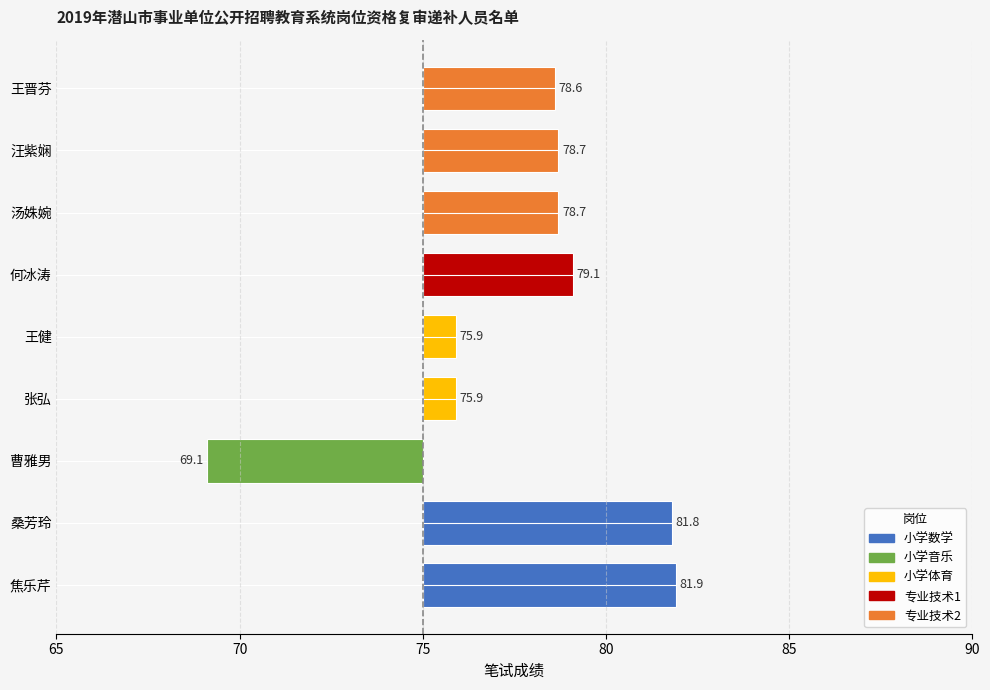

Between 汪紫娴 and 桑芳玲, which is larger?

桑芳玲